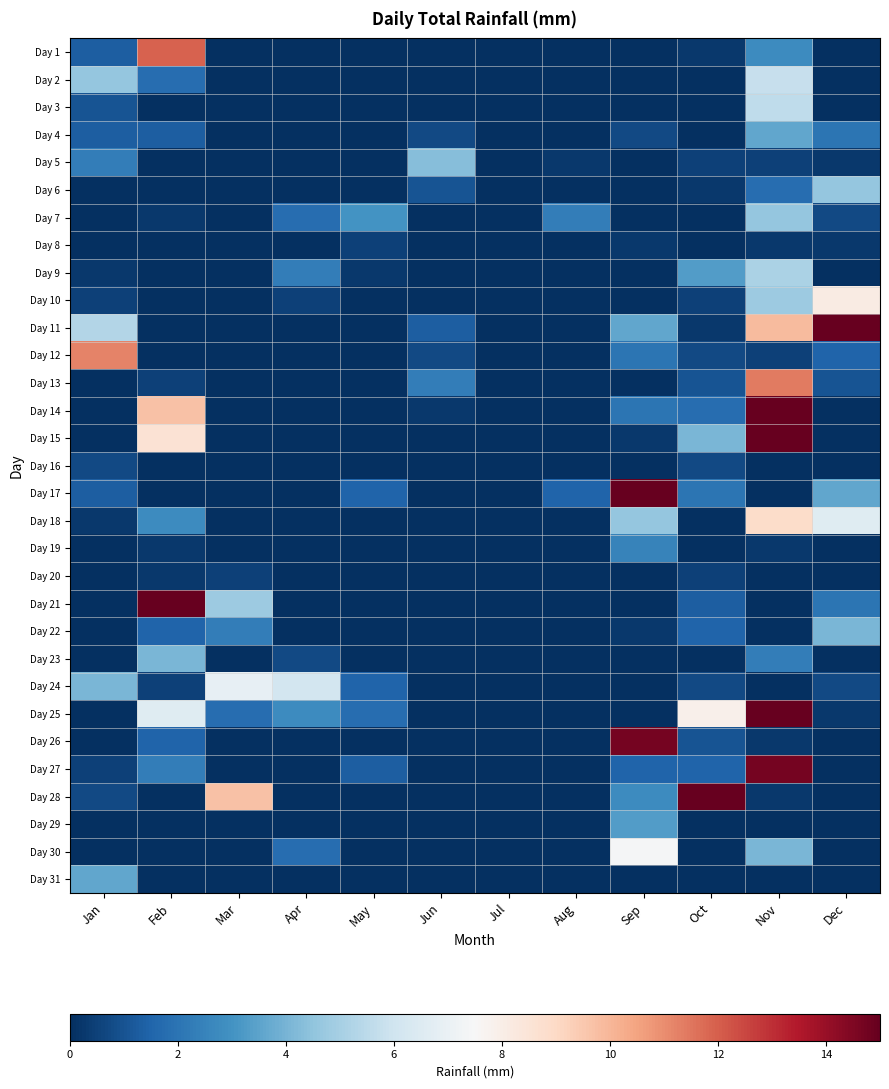

How many categories are shown in the chart?

12